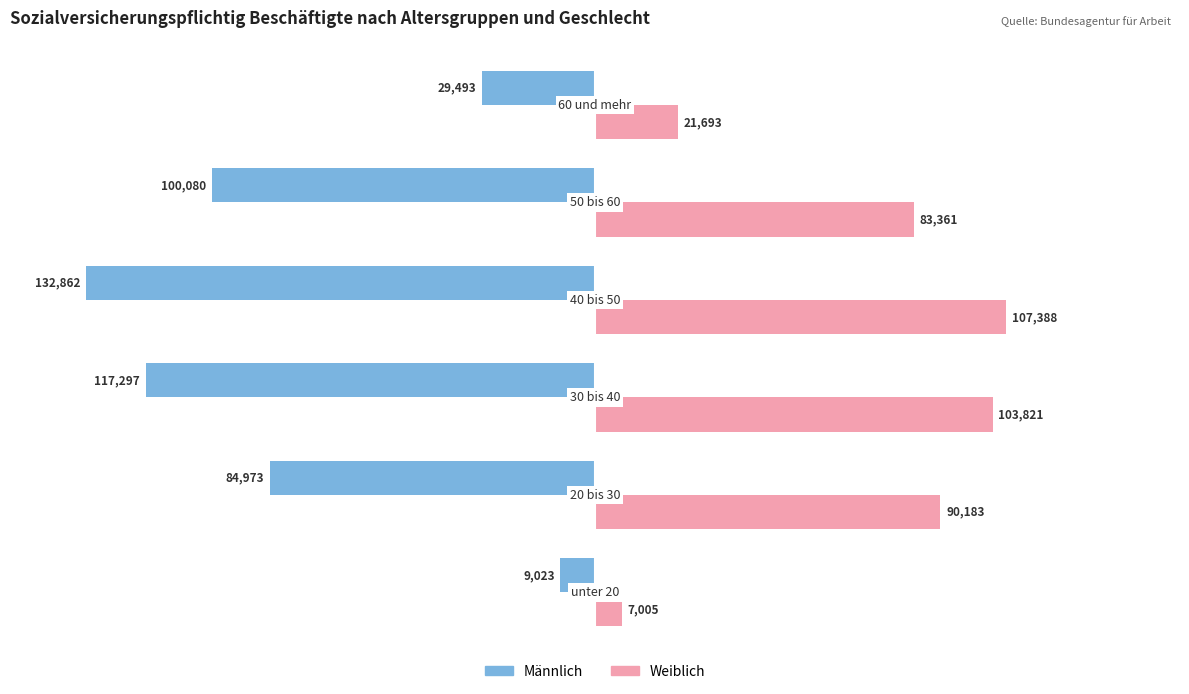

What is the smallest value displayed?

-132862